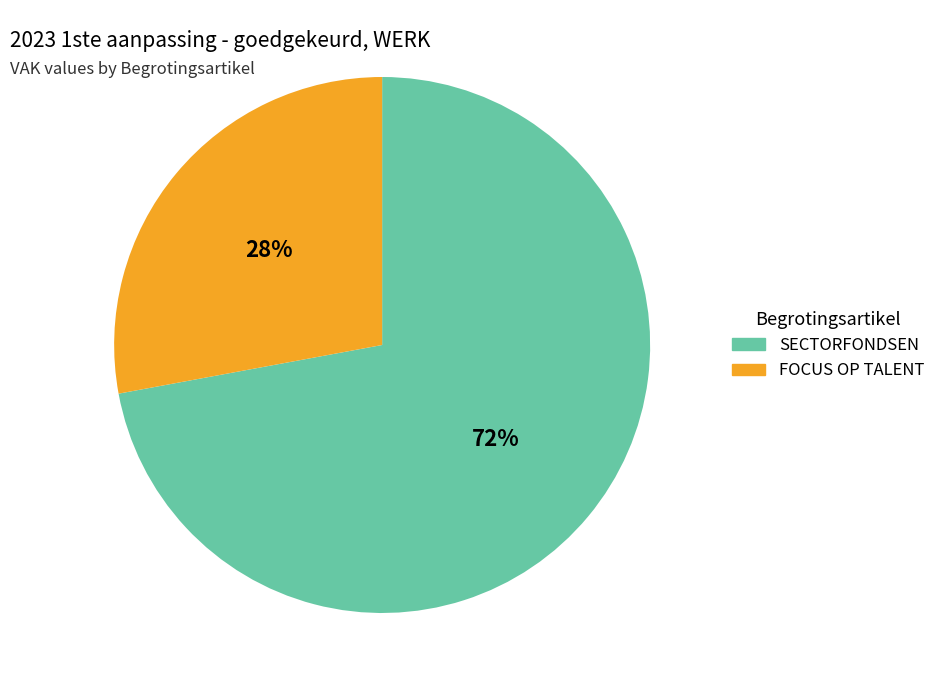

To the nearest percent, what is the difference between the largest and smallest slice percentages?

44%